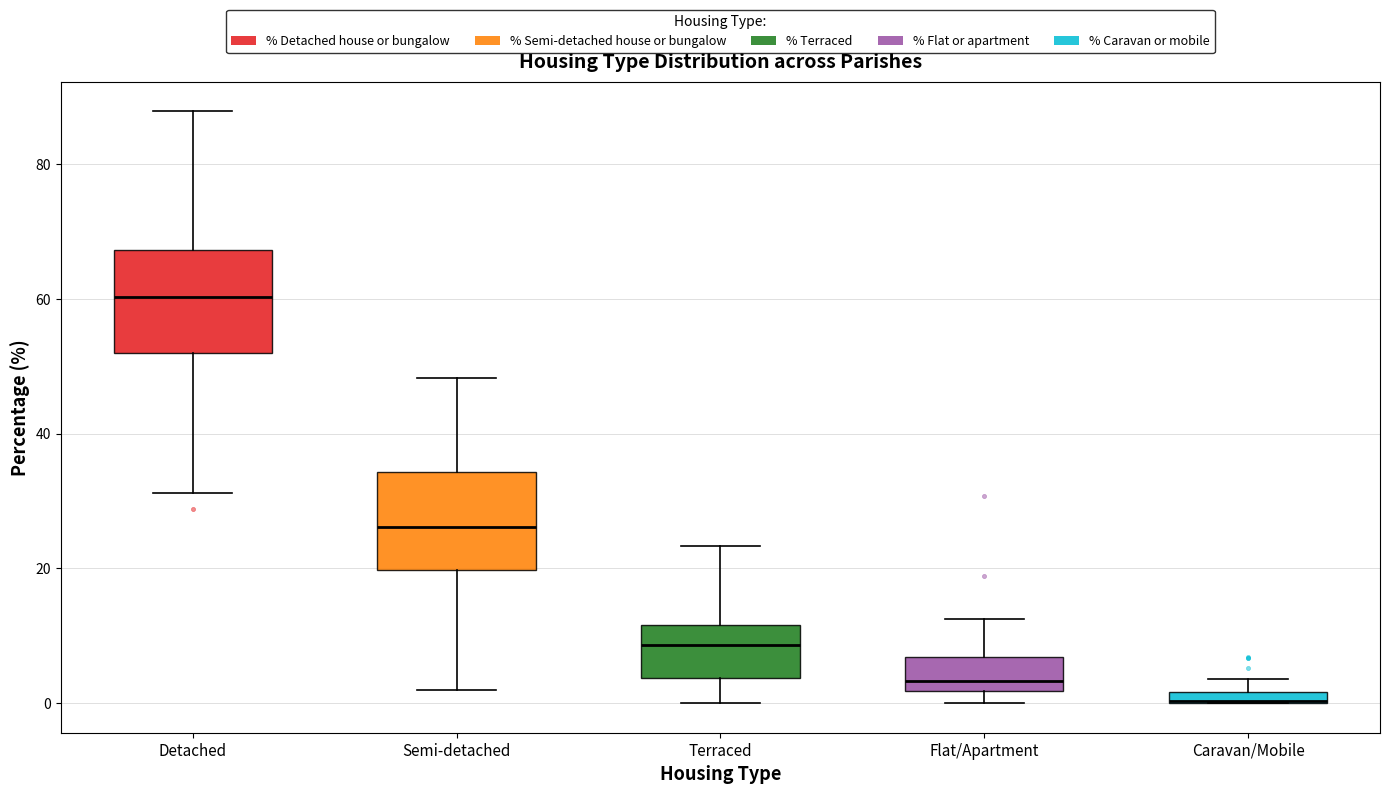

Where does the upper whisker of the box for Flat/Apartment end on the y-axis? The values are not printed on the chart, so give them approximately, as read against the axis.

12